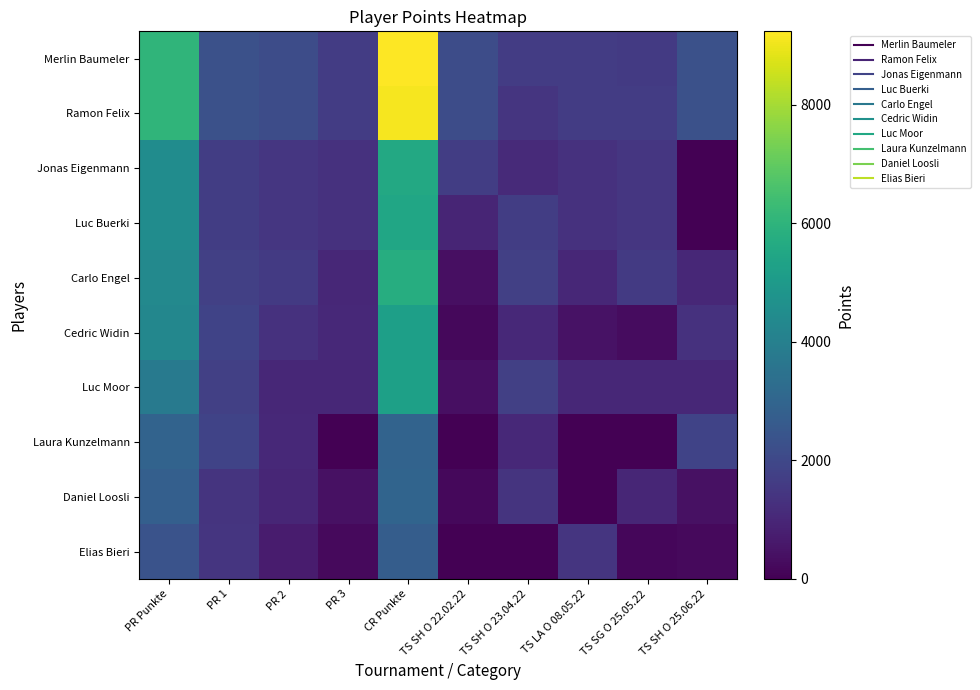

At how many categories does at least one series exceed 8363?

1